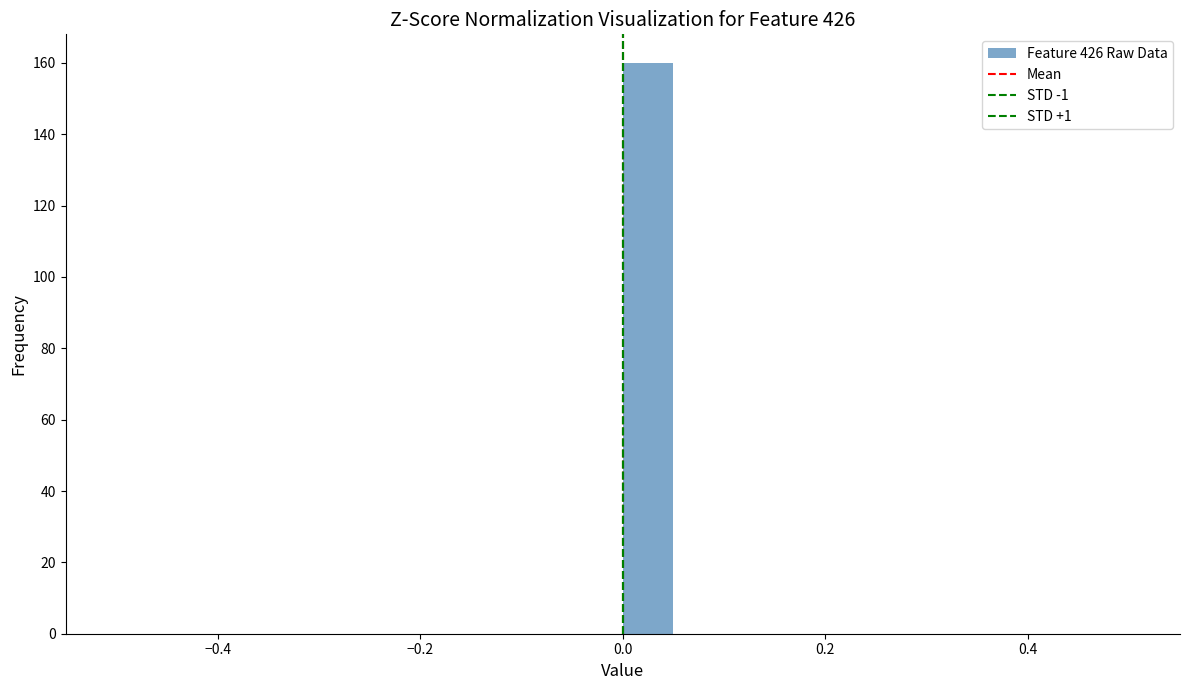

Around what value on the x-axis is the tallest bar? Give the approximate position of its centre, as read against the axis.

0.02